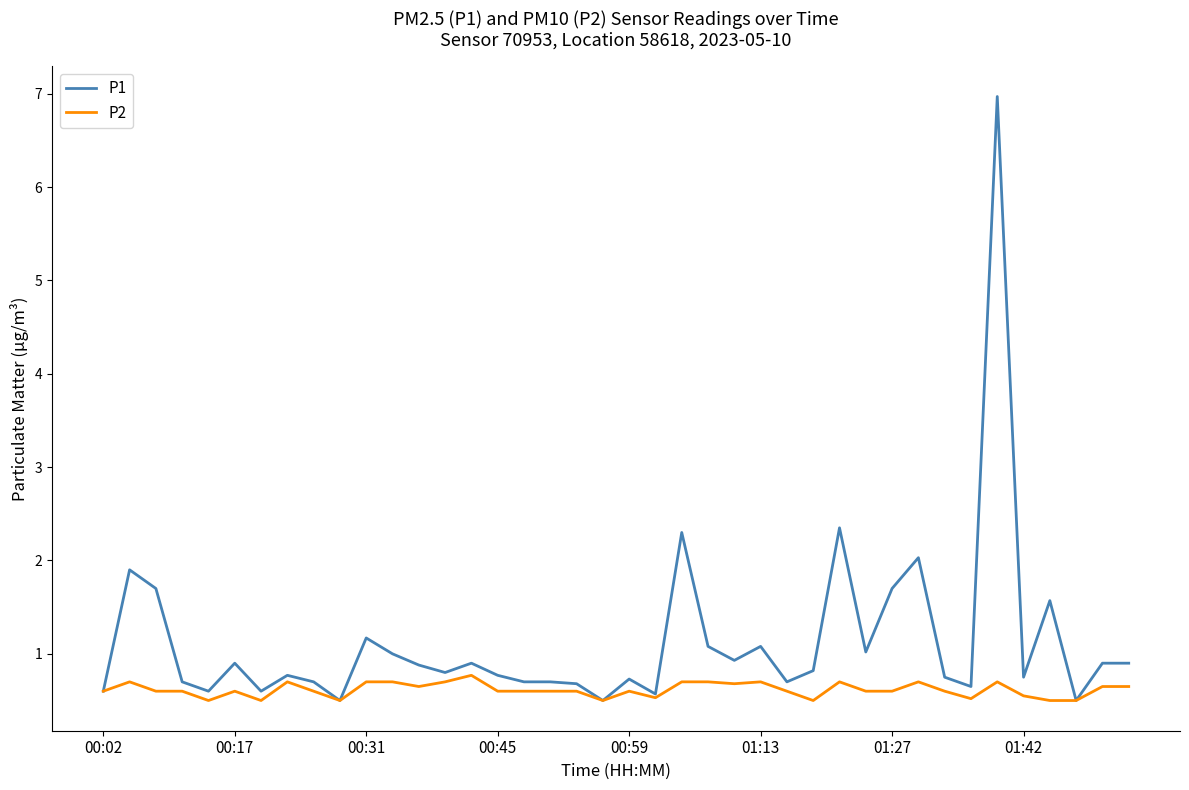

What is the maximum value for P2?

0.8